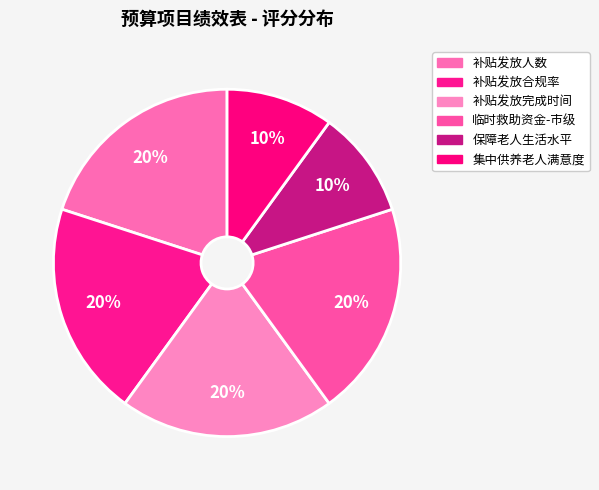

What is the ratio of the value at 补贴发放完成时间 to the value at 集中供养老人满意度?

2.0